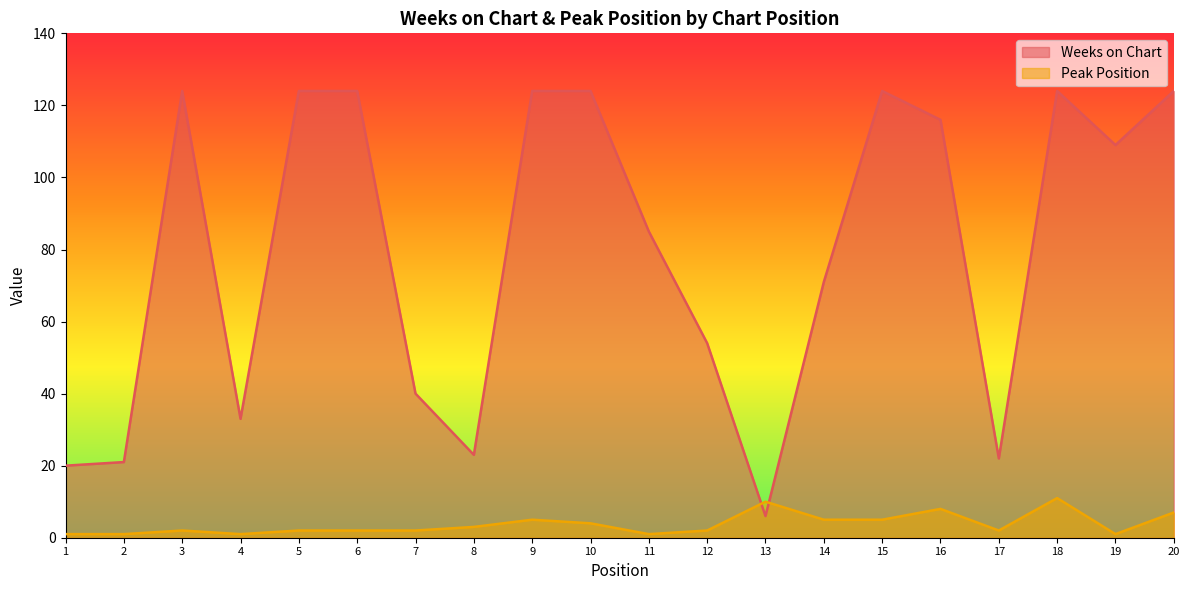

What is the difference between the second highest and second lowest values in the Peak Position series?

9